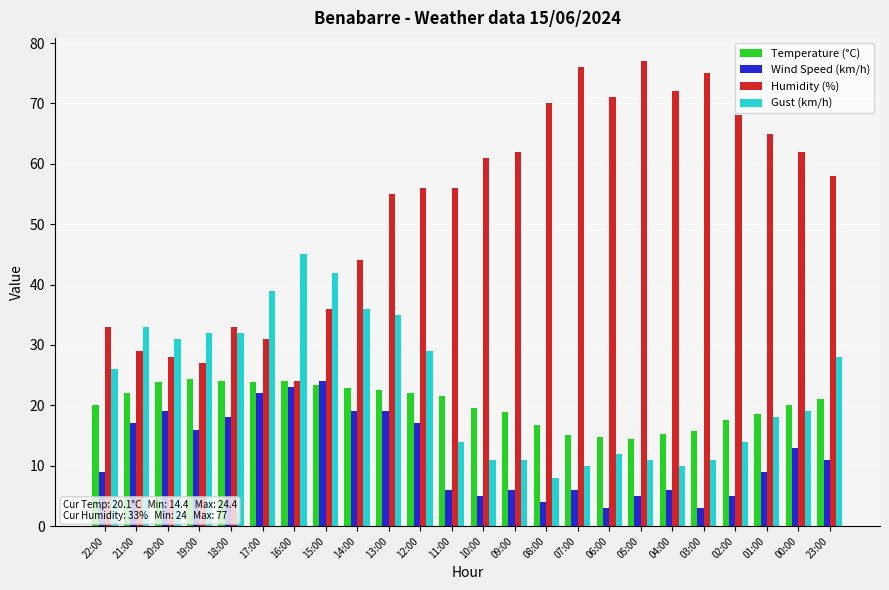

The Humidity (%) series shows 65.0 at 01:00. True or false?

True